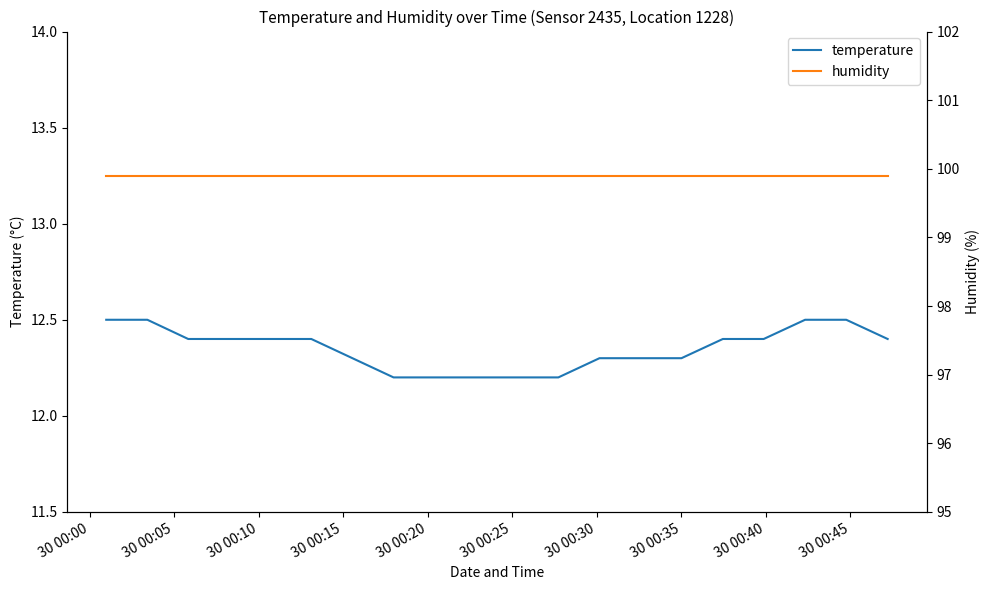

True or false: temperature and humidity cross at least once.

False